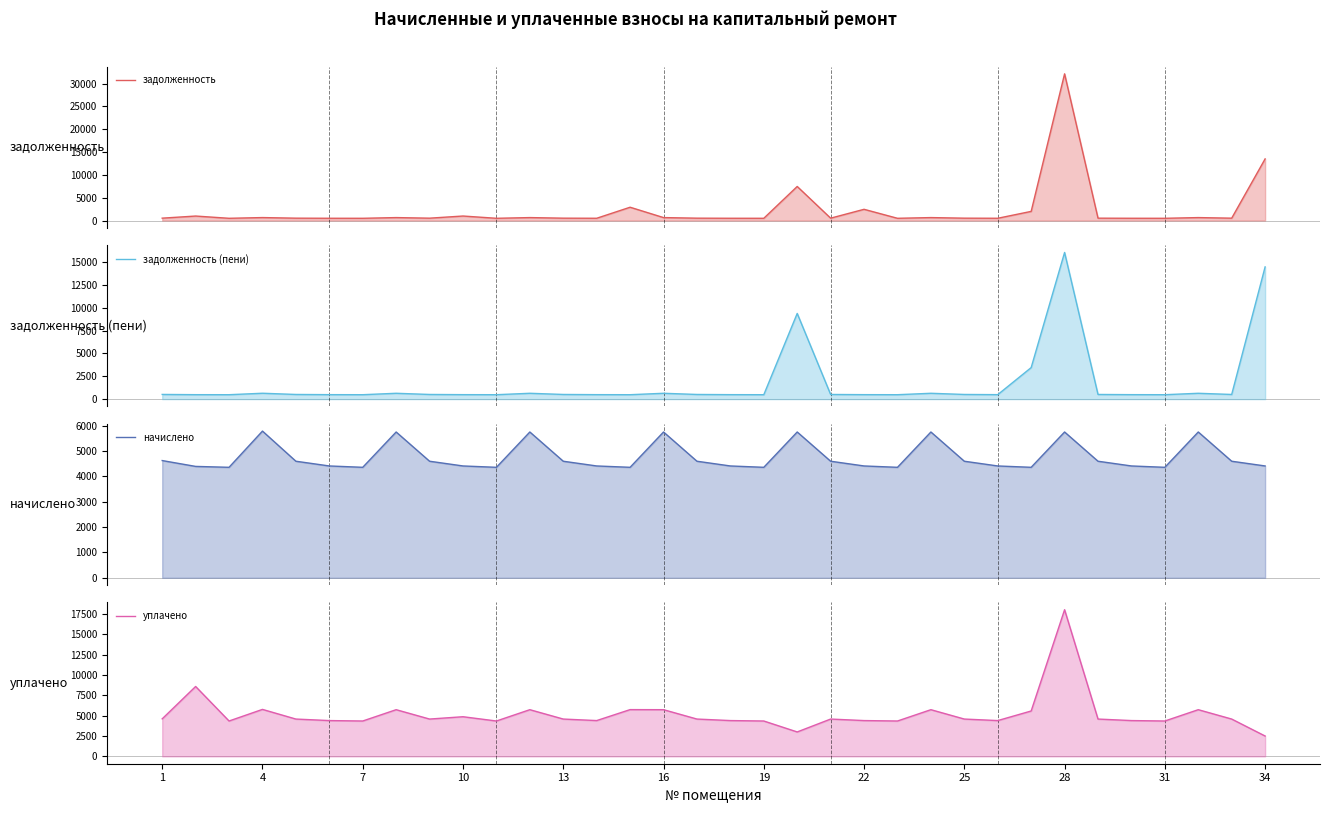

Reading left to right, what are all the values shown in this chart?

задолженность: 514.2	977.1	484.6	643.5	511.3	490.5	484.6	639.6	511.3	981.1	484.6	639.6	511.3	490.5	2907.7	639.6	511.3	490.5	484.6	7454.0	511.3	2452.7	484.6	639.6	511.3	490.5	1995.5	32124.9	511.3	490.5	484.6	639.6	511.3	13491.7
задолженность (пени): 514.2	488.6	484.6	643.5	511.3	490.5	484.6	639.6	511.3	490.5	484.6	639.6	511.3	490.5	484.6	639.6	511.3	490.5	484.6	9372.7	511.3	490.5	484.6	639.6	511.3	490.5	3449.3	16043.7	511.3	490.5	484.6	639.6	511.3	14463.3
начислено: 4628.1	4397.1	4361.6	5791.7	4601.4	4414.9	4361.6	5756.2	4601.4	4414.9	4361.6	5756.2	4601.4	4414.9	4361.6	5756.2	4601.4	4414.9	4361.6	5756.2	4601.4	4414.9	4361.6	5756.2	4601.4	4414.9	4361.6	5756.2	4601.4	4414.9	4361.6	5756.2	4601.4	4414.9
уплачено: 4608.3	8578.9	4342.9	5766.9	4581.7	4396.0	4342.9	5731.6	4581.7	4867.6	4342.9	5731.6	4581.7	4396.0	5740.8	5731.6	4581.7	4396.0	4342.9	3000.0	4581.7	4396.0	4342.9	5731.6	4581.7	4396.0	5571.8	18000.0	4581.7	4396.0	4342.9	5731.6	4581.7	2500.0